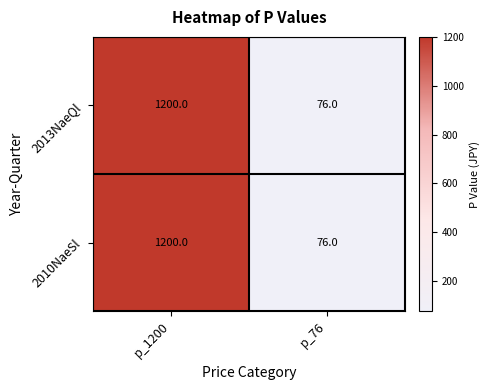

What is the difference between the maximum and minimum values in the 2013NaeQl series?

1124